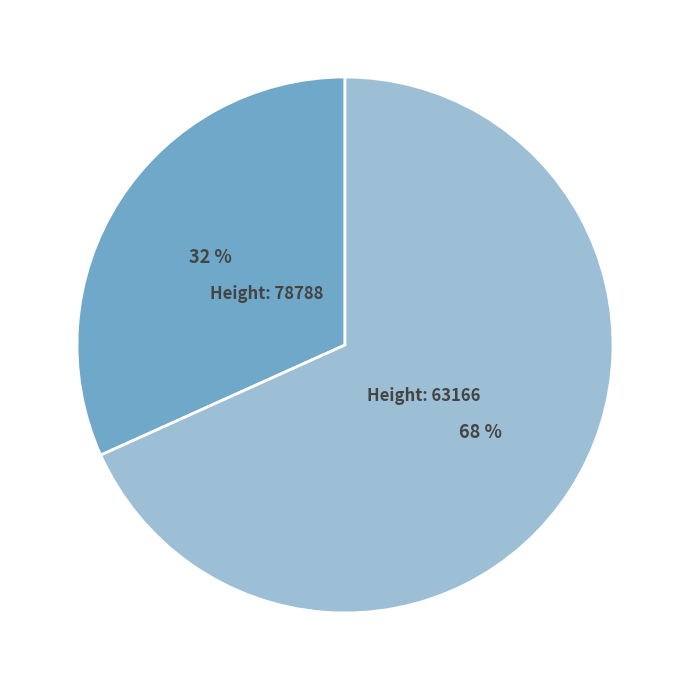

Which has a higher value, Height: 78788 or Height: 63166?

Height: 63166